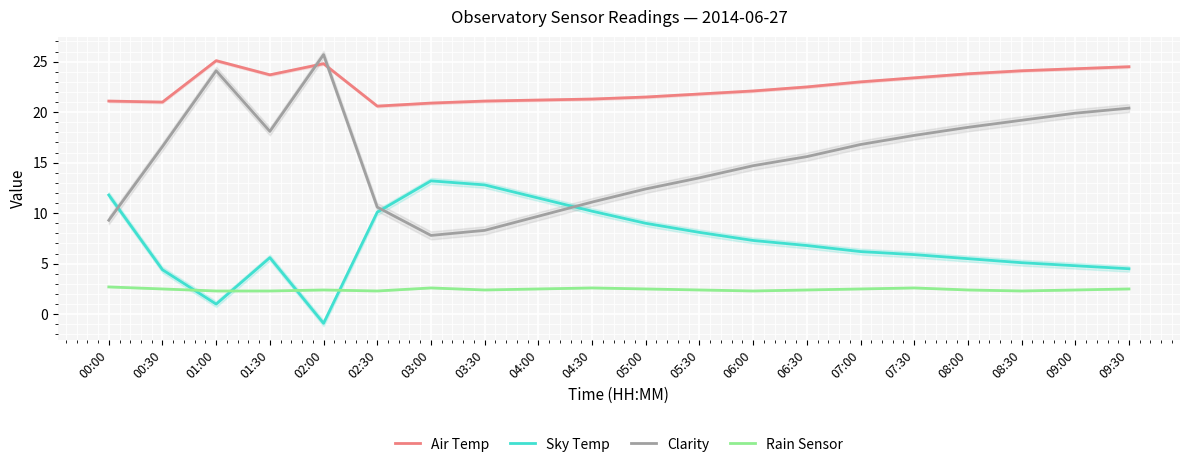

Where is Clarity nearest to the value 16?

06:30